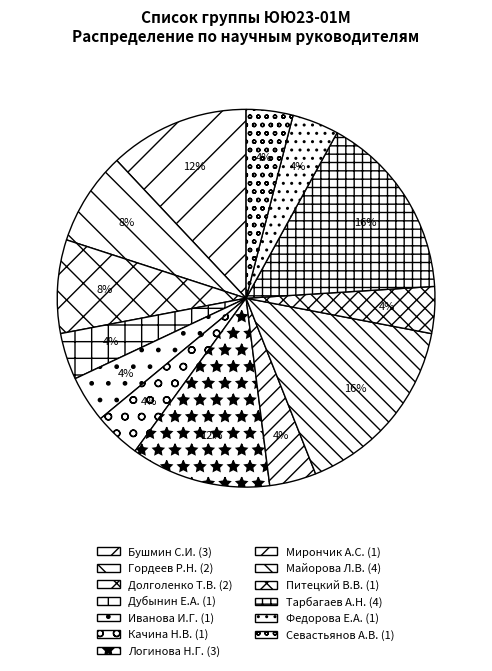

Is there a majority slice in this chart?

No